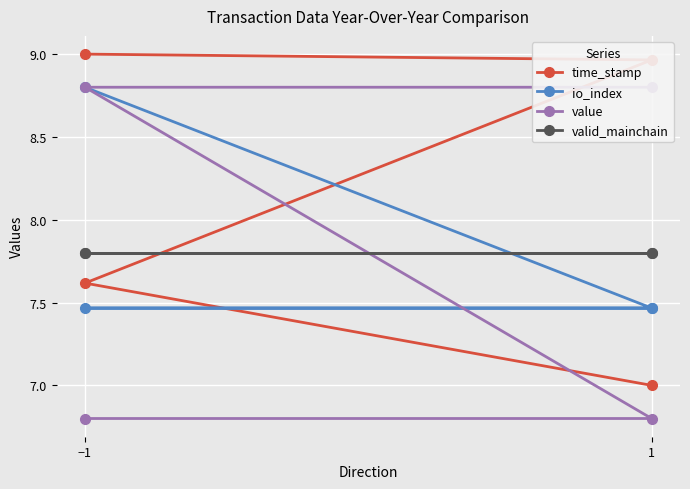

What is the smallest value displayed?

6.8